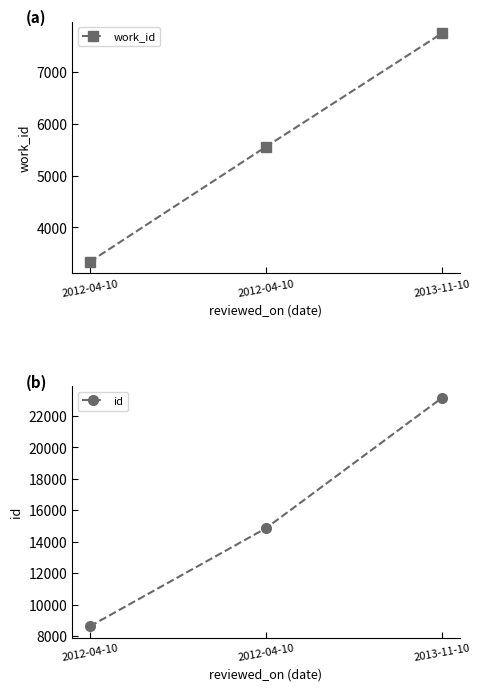

List the labels in order of work_id value, smallest first.

2012-04-10, 2012-04-10, 2013-11-10